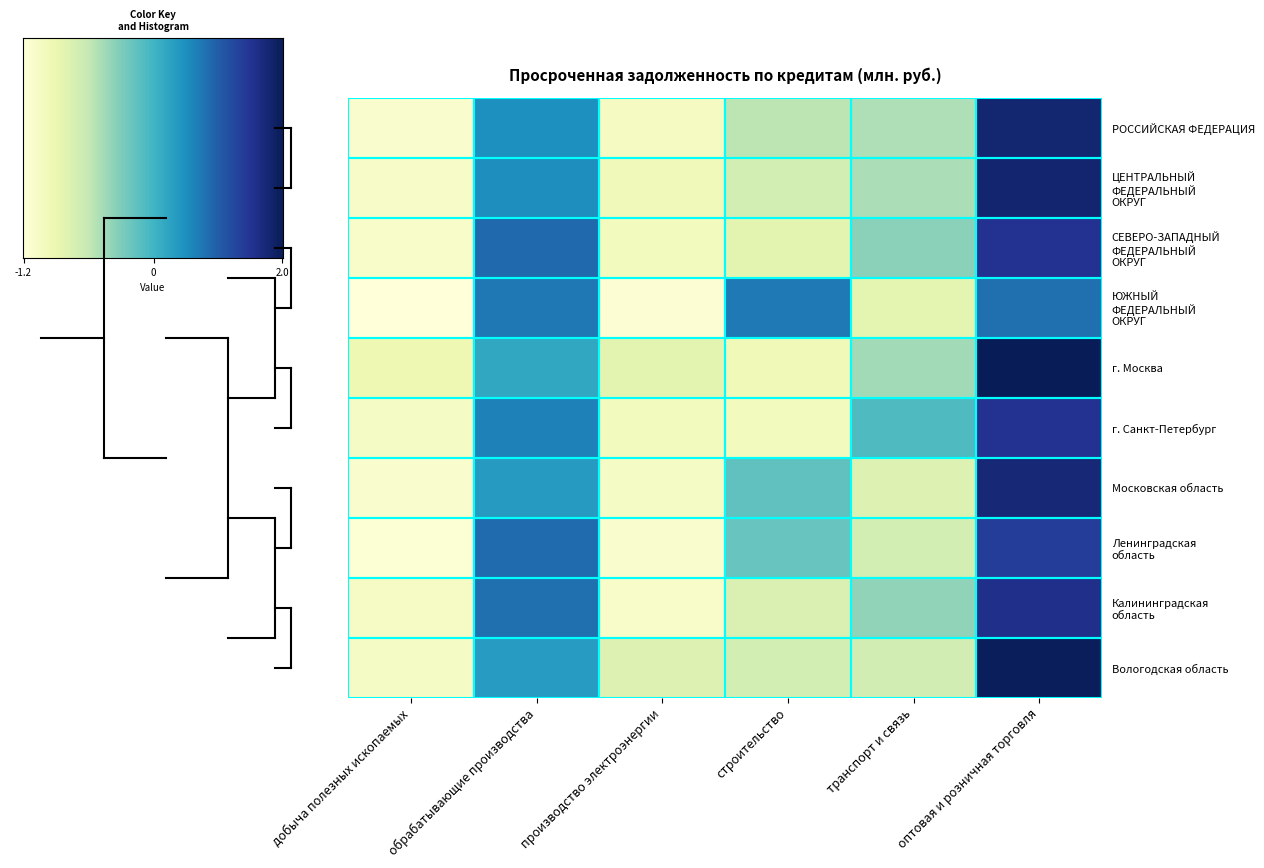

Which series has the widest spread of values?

Вологодская область